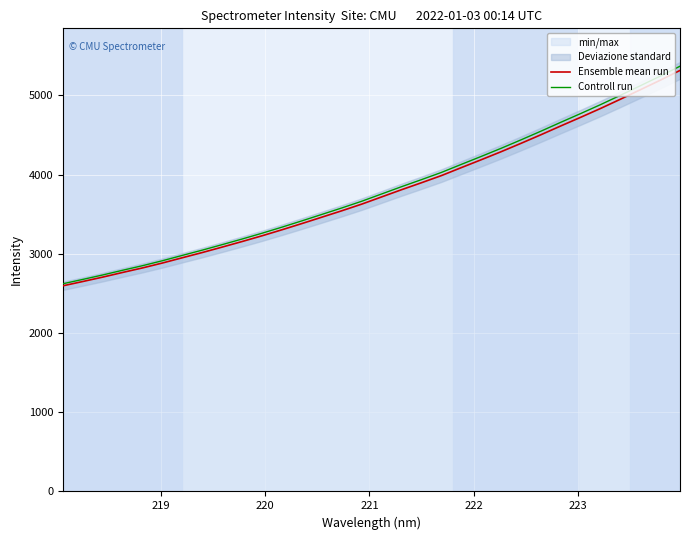

Which series has the largest total across all categories?

Controll run